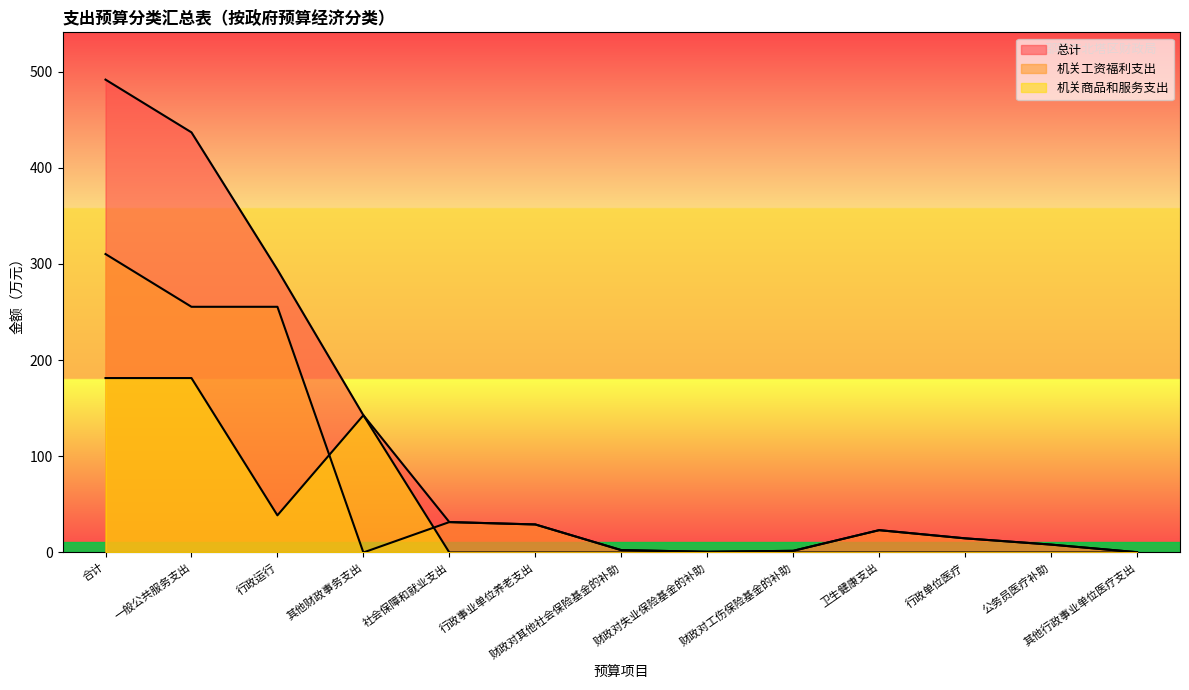

Where is 总计 nearest to the value 245?

行政运行